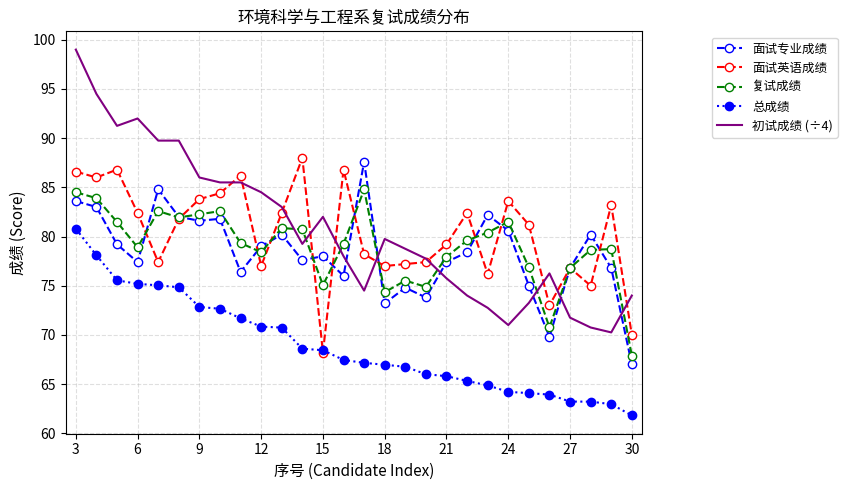

What is the maximum value for 面试英语成绩?

88.0